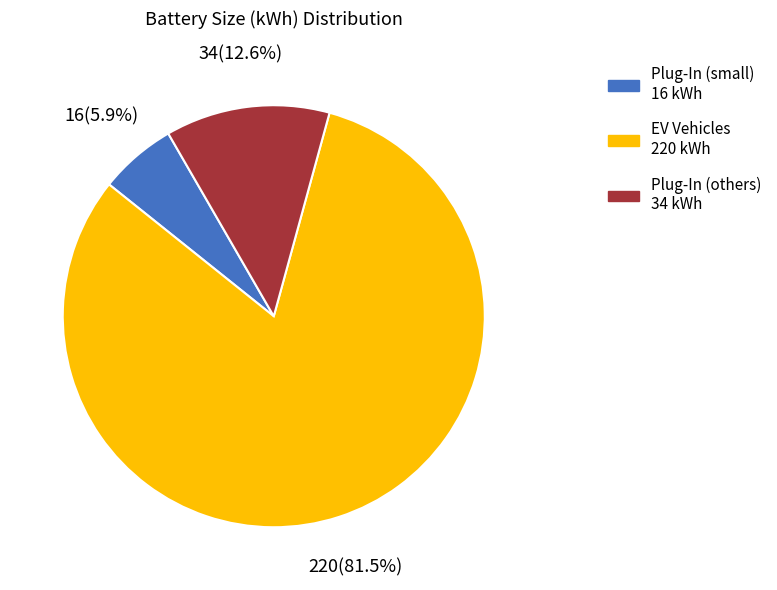

Is there a majority slice in this chart?

Yes